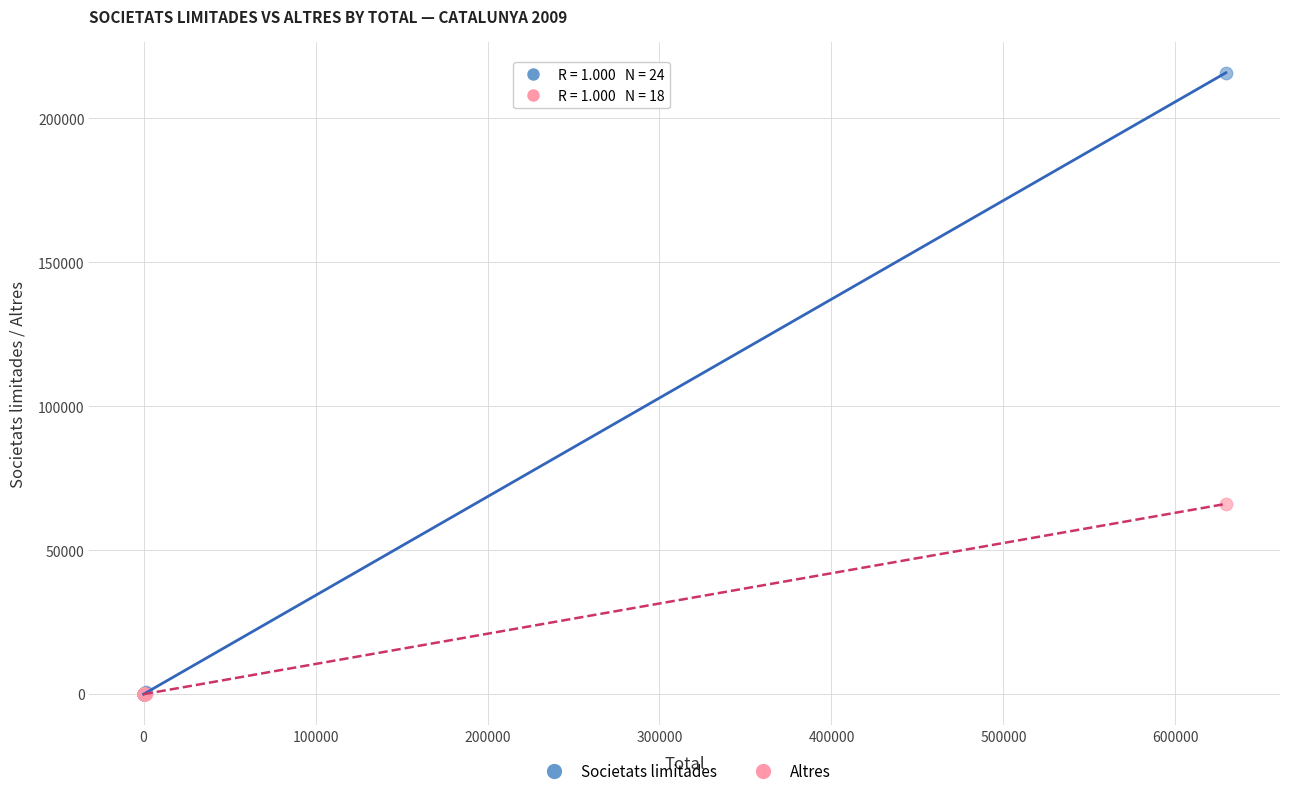

Which series reaches the maximum Y coordinate?

Societats limitades